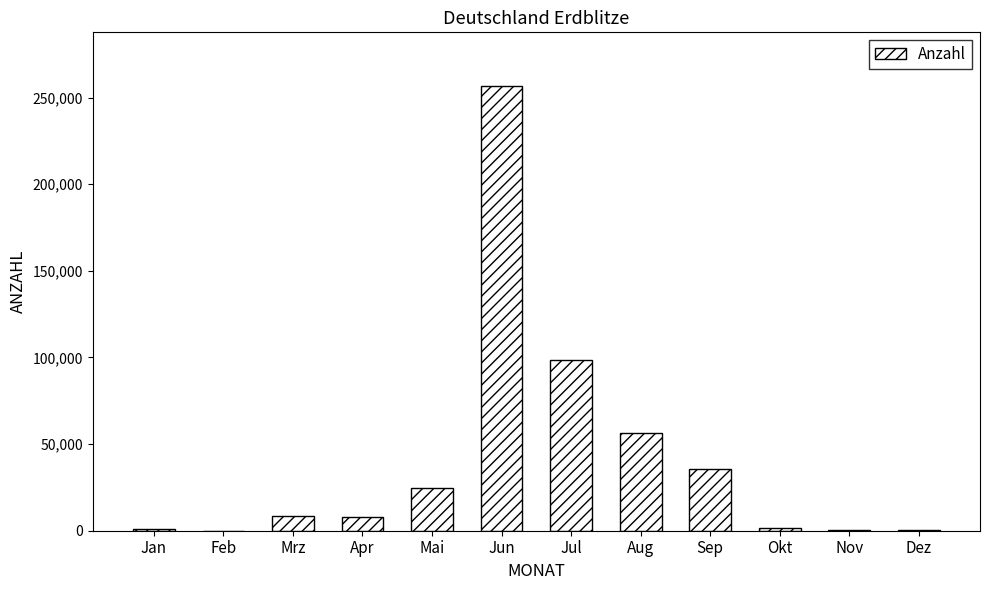

What is the change in value from Mrz to Mai?

+16426